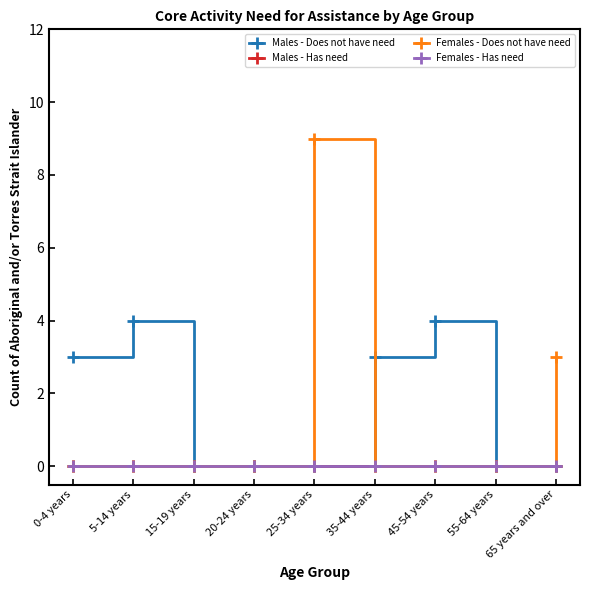

True or false: Females - Has need and Males - Has need cross at least once.

False